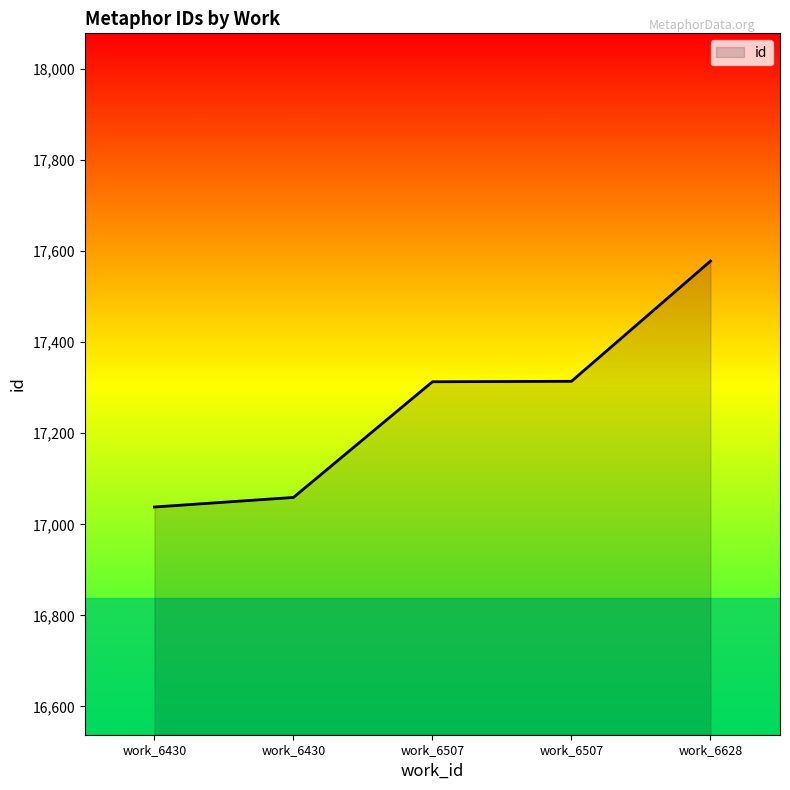

Which label corresponds to the smallest value in the chart?

work_6430